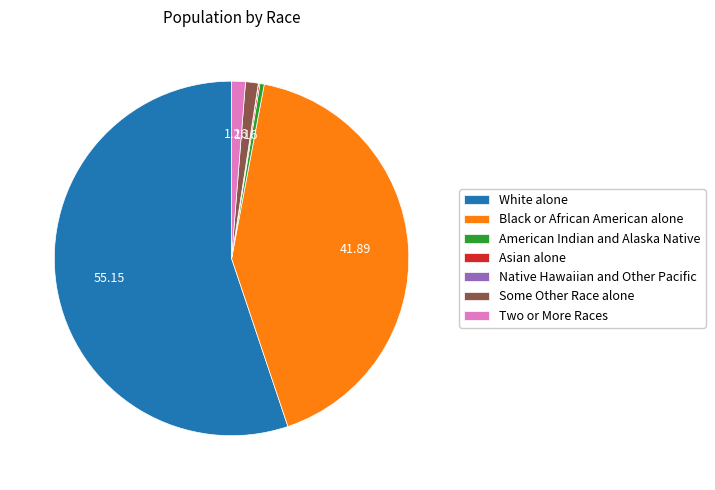

Between Two or More Races and White alone, which is larger?

White alone